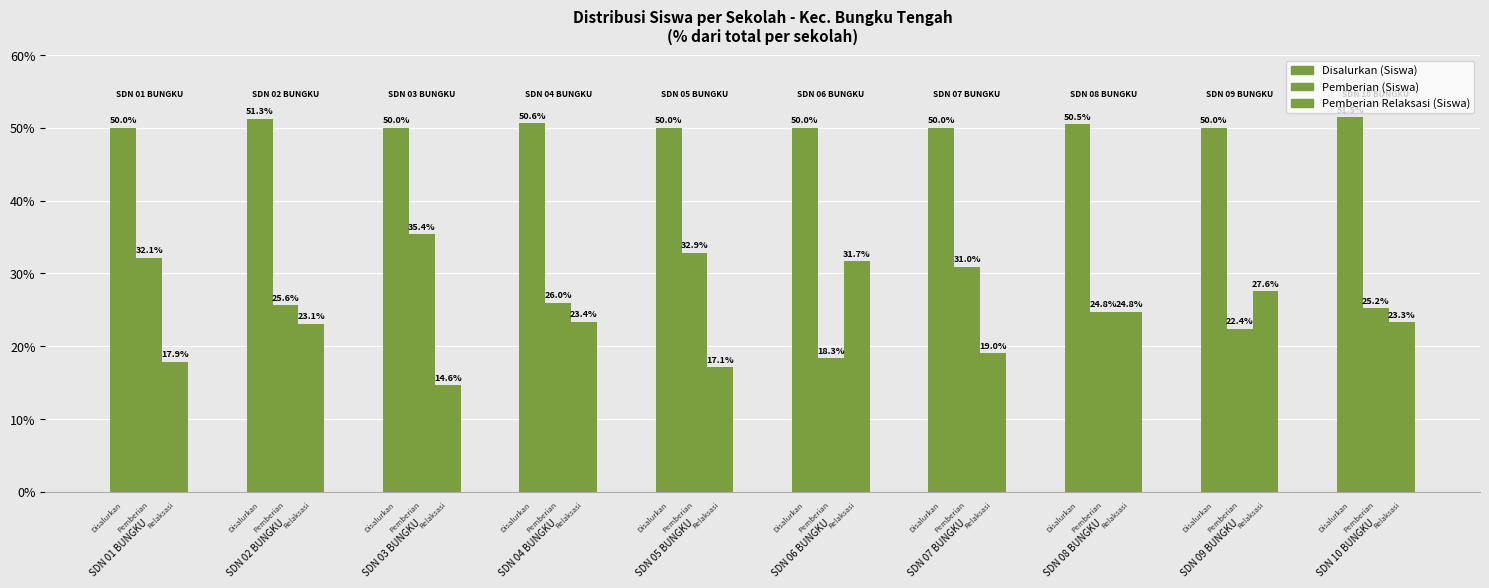

How many groups of bars are there?

10